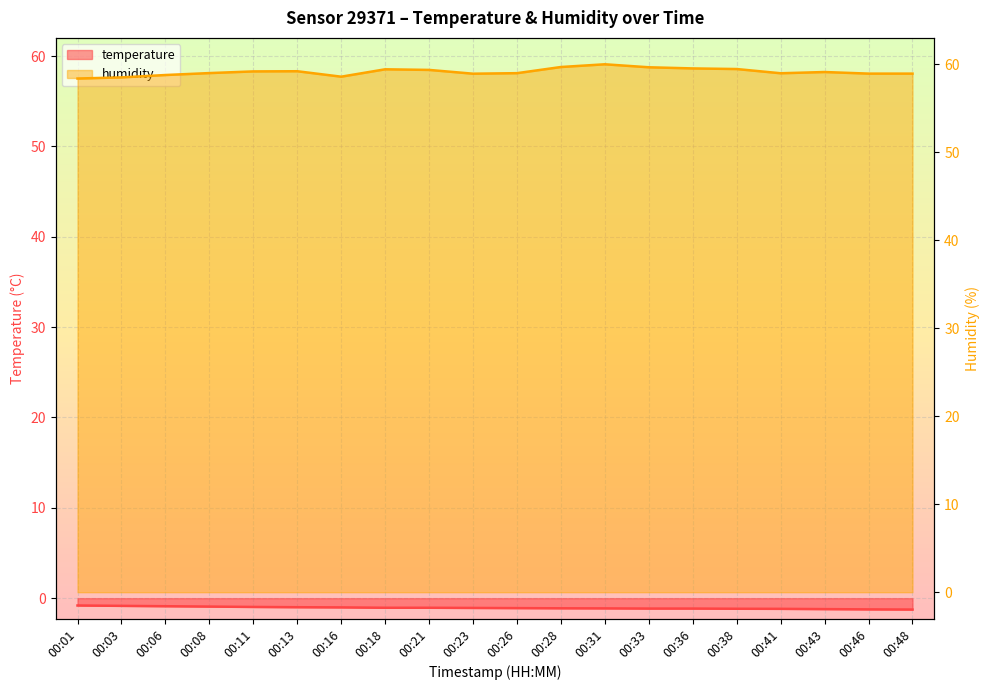

At which label does temperature first exceed -1?

00:01